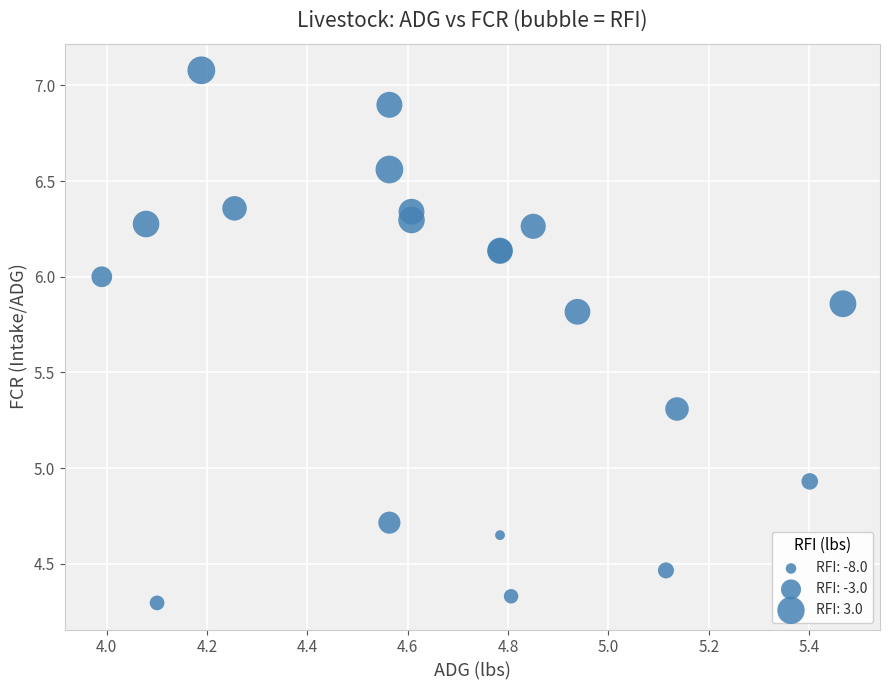

What Y value in the scatter plot is closest to 5?

4.9